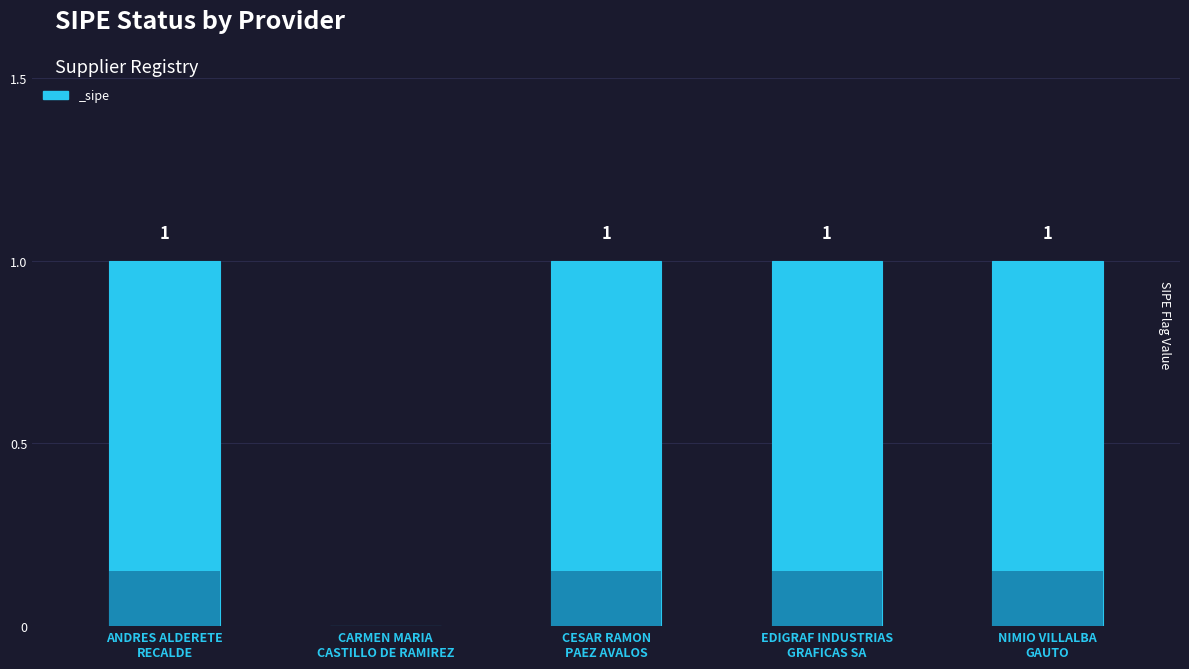

What is the difference between the maximum and minimum values?

1